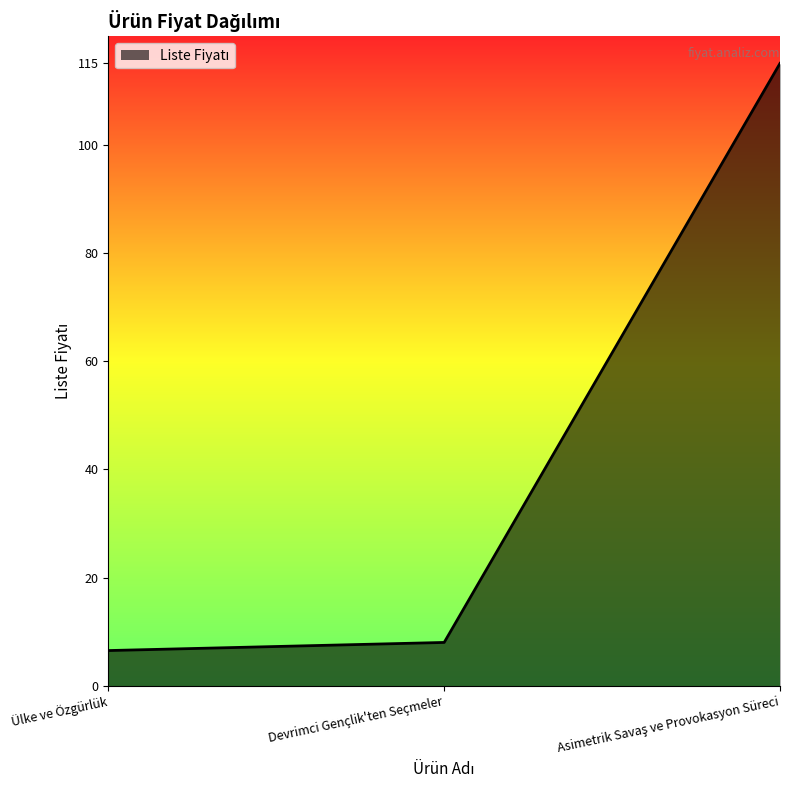

What is the ratio of the value at Ülke ve Özgürlük to the value at Devrimci Gençlik'ten Seçmeler?

0.8